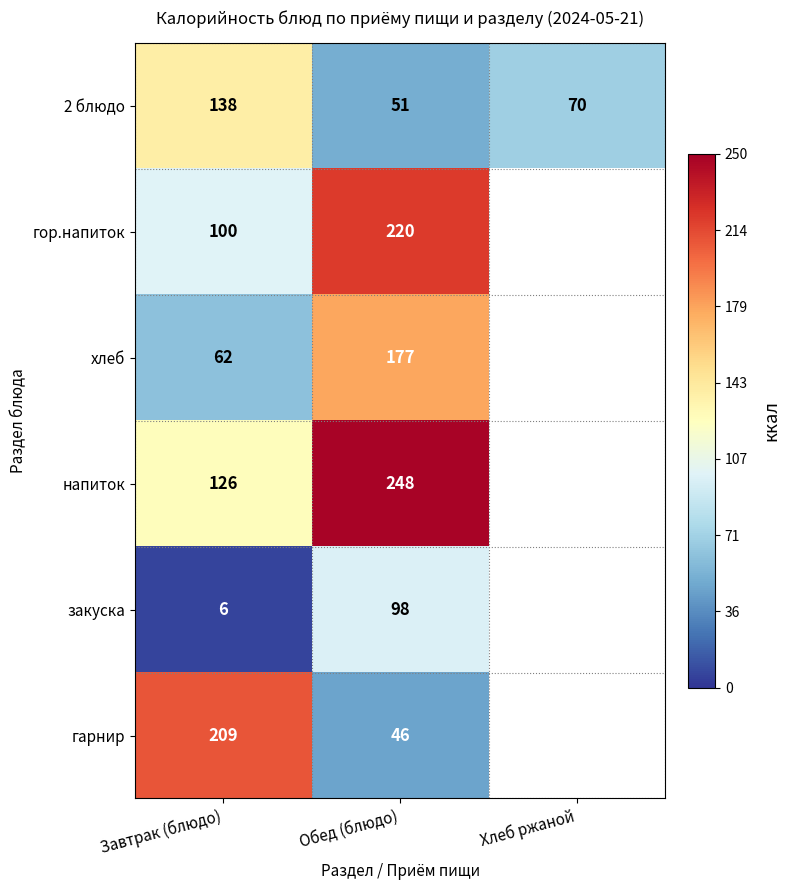

True or false: гарнир has a value of 46 at Обед (блюдо).

True